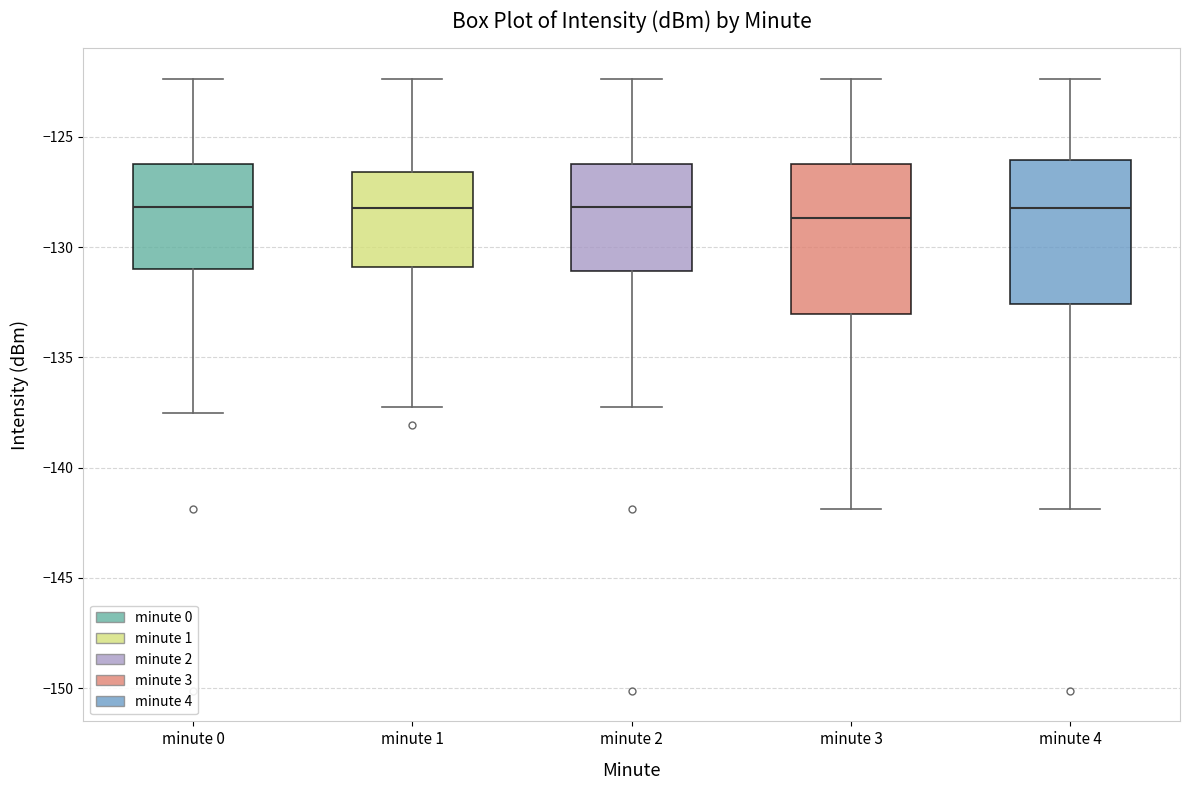

Where does the upper whisker of the box for minute 2 end on the y-axis? The values are not printed on the chart, so give them approximately, as read against the axis.

-122.5